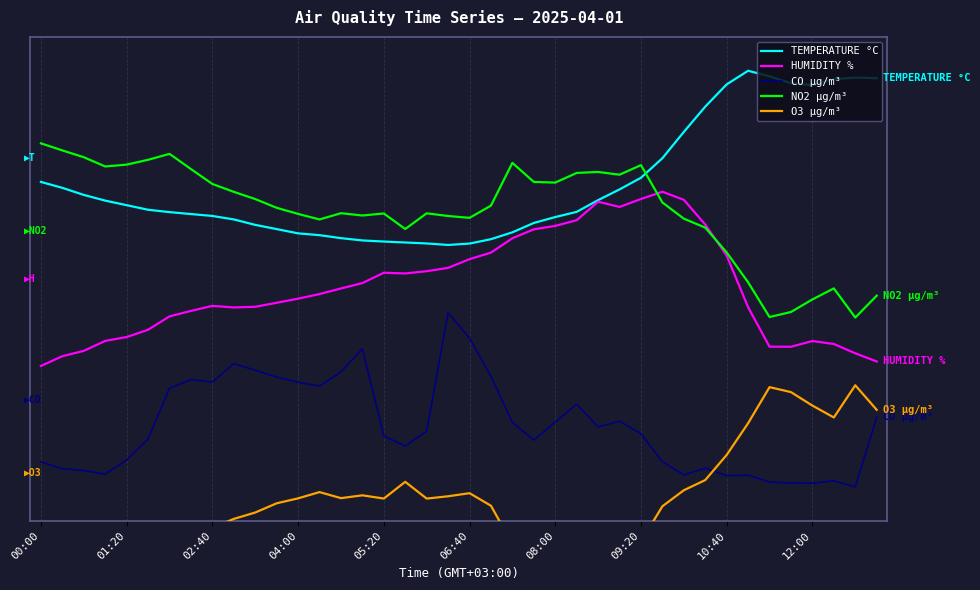

What are all the series names shown in the legend?

TEMPERATURE °C, HUMIDITY %, CO µg/m³, NO2 µg/m³, O3 µg/m³